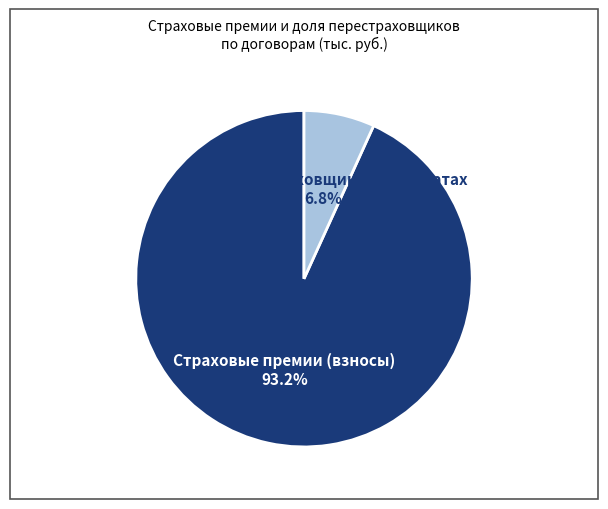

Do Доля перестраховщиков в выплатах and Страховые премии (взносы) together represent more than half of the pie?

Yes